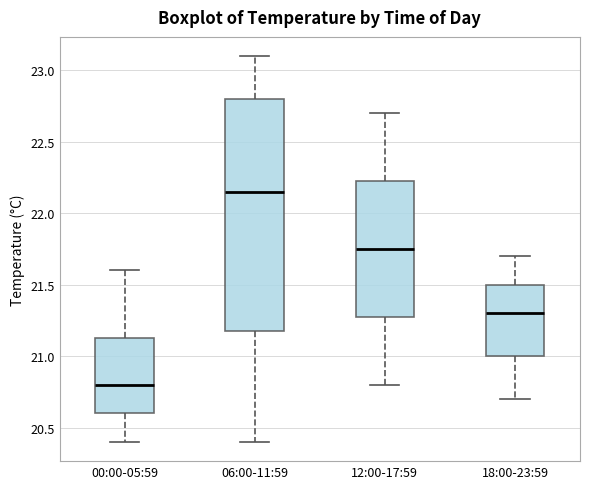

Reading left to right, transcribe this box plot: for each box, give where its median line is, the range the box spans, and where its two whiskers end, as read against the y-axis. The values are not printed on the chart, so give them approximately, as read against the axis.

00:00-05:59: median 20.80, box 20.60 to 21.15, whiskers 20.40 to 21.60
06:00-11:59: median 22.15, box 21.20 to 22.80, whiskers 20.40 to 23.10
12:00-17:59: median 21.75, box 21.30 to 22.25, whiskers 20.80 to 22.70
18:00-23:59: median 21.30, box 21.00 to 21.50, whiskers 20.70 to 21.70